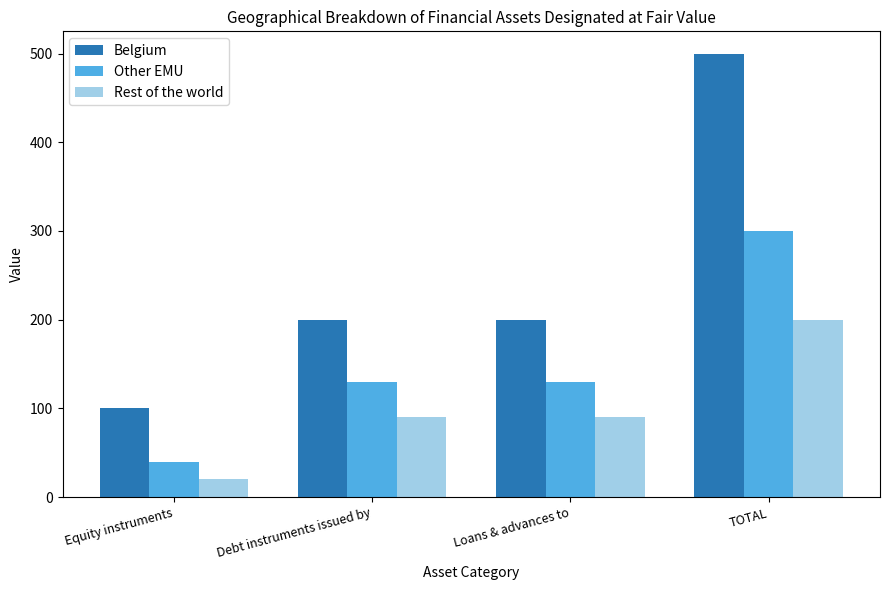

Reading left to right, transcribe all the data shown in this chart.

Belgium: 100	200	200	500
Other EMU: 40	130	130	300
Rest of the world: 20	90	90	200